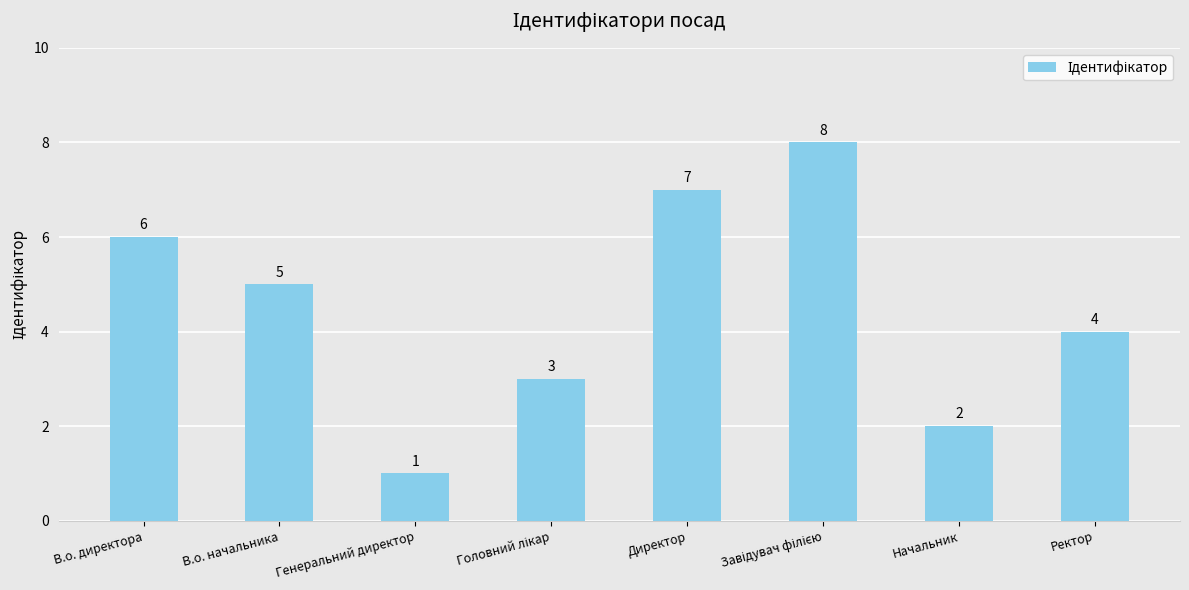

Are the bars grouped side by side (vs. stacked)?

No